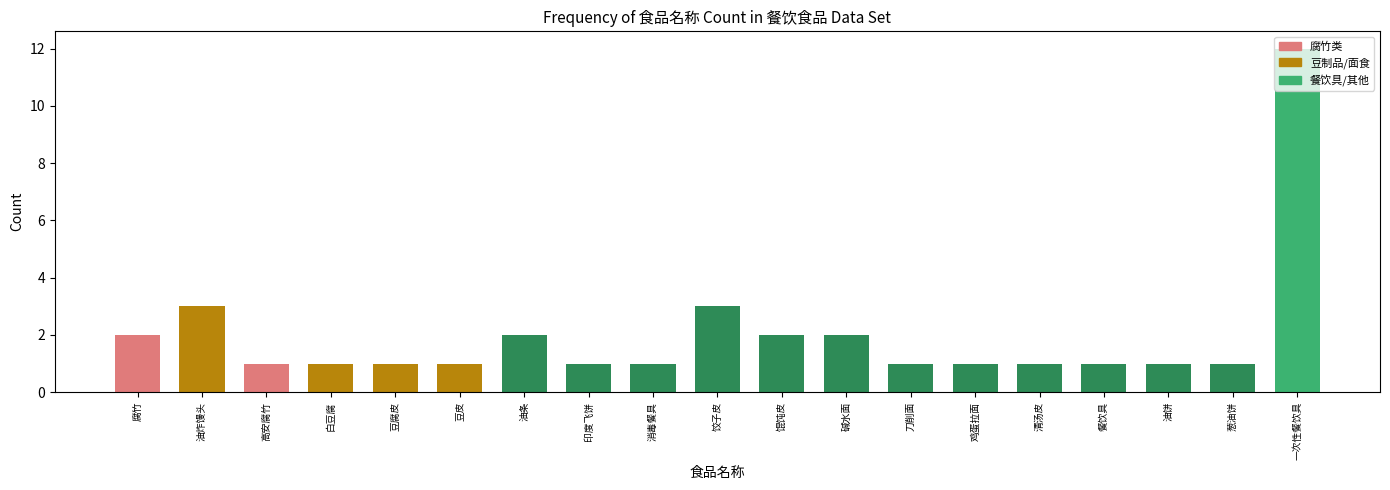

The value at 饺子皮 is 2. True or false?

False